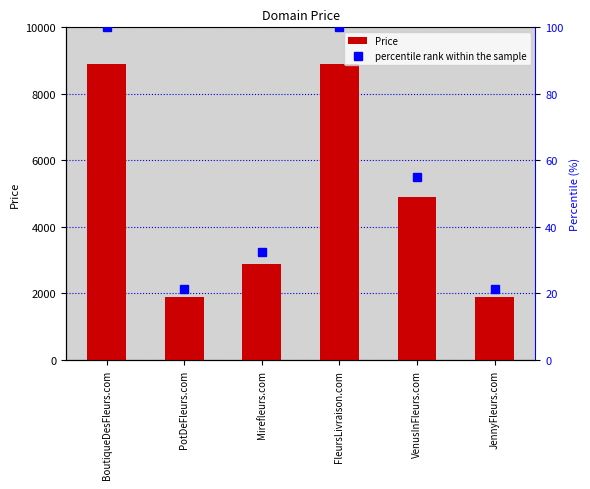

Which has a higher value, PotDeFleurs.com or VenusInFleurs.com?

VenusInFleurs.com